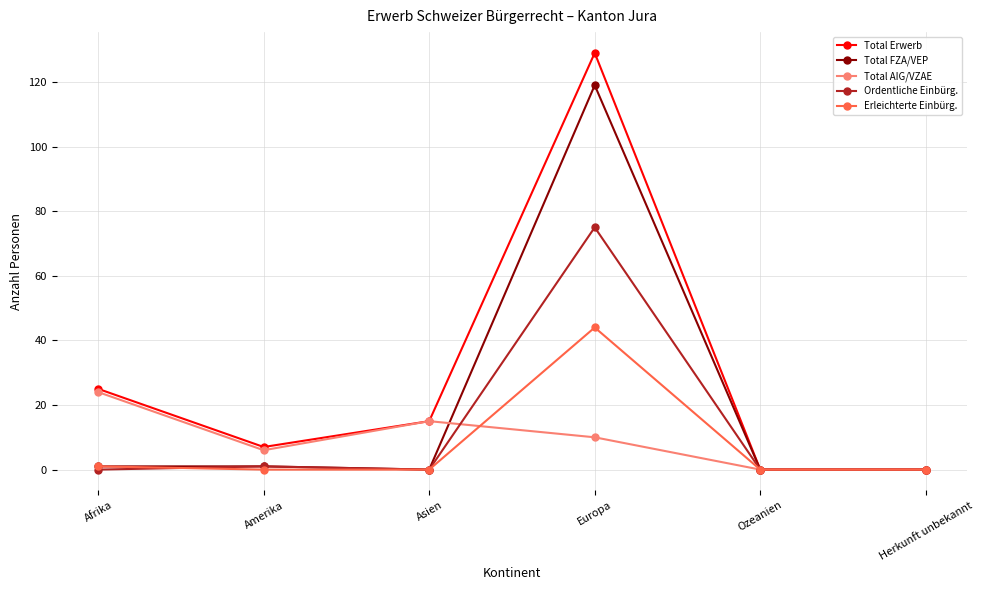

Is it true that Total Erwerb equals 9 at Asien?

False